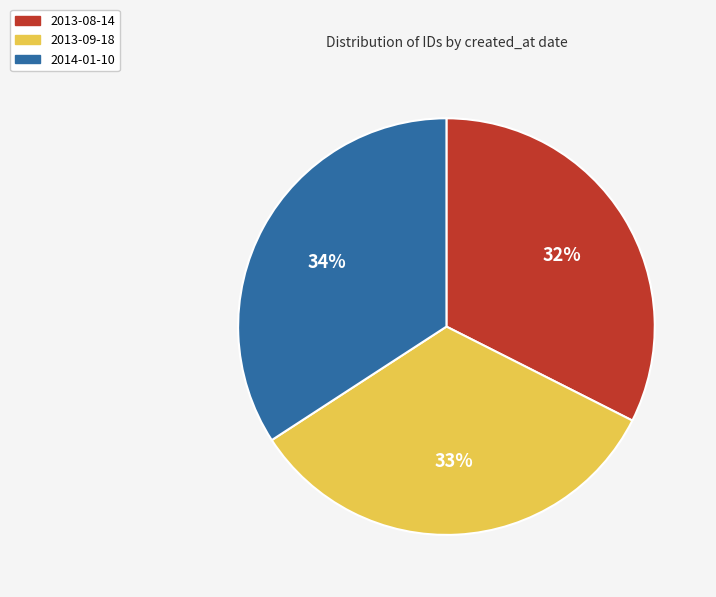

The 2013-09-18 slice represents 33% of the pie. True or false?

True